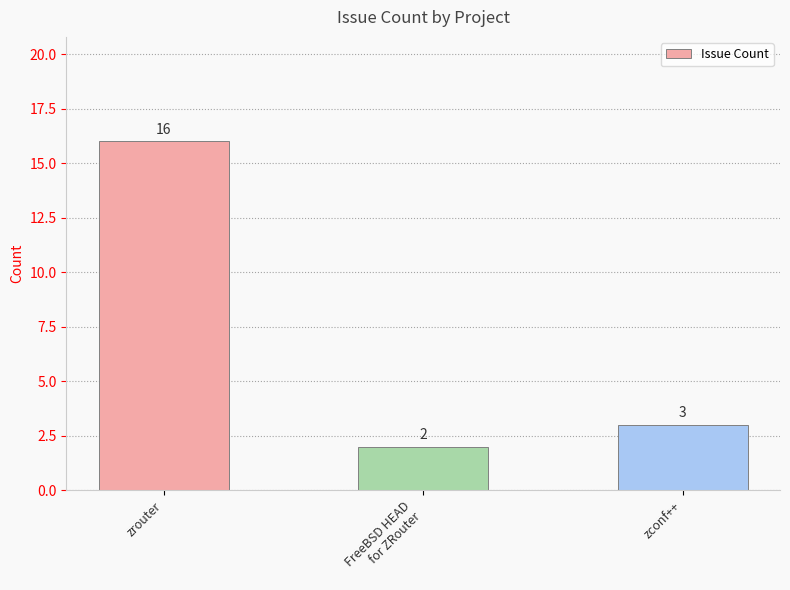

Which category has the lowest value across all series?

FreeBSD HEAD
for ZRouter